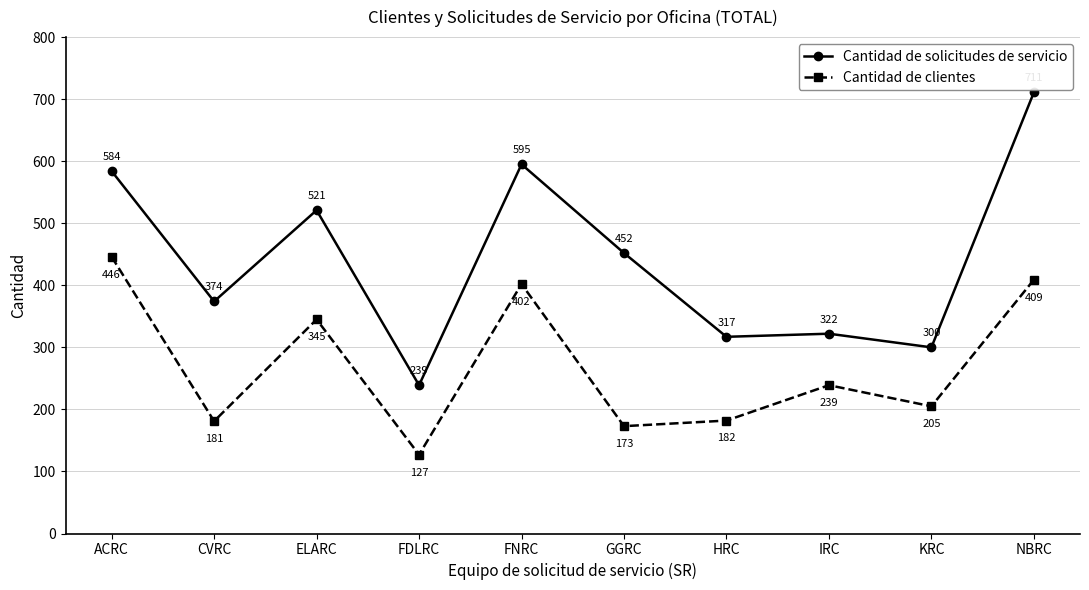

What is the value of the Cantidad de solicitudes de servicio point at the 6th from the left?

452